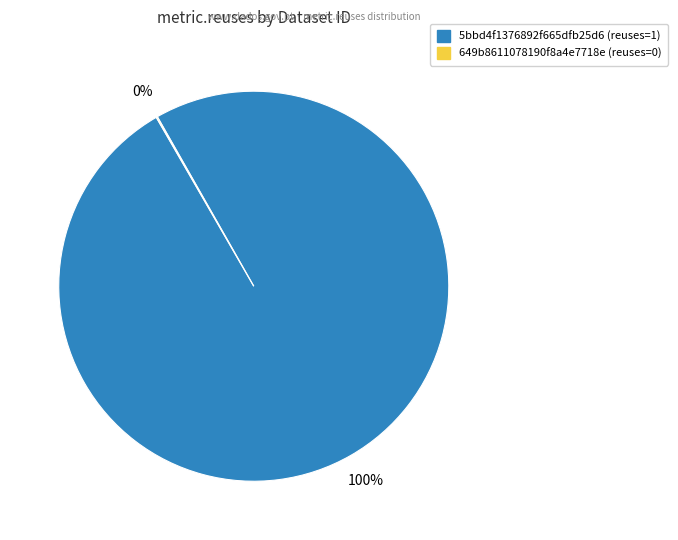

To the nearest percent, what portion does 5bbd4f1376892f665dfb25d6 represent?

100%